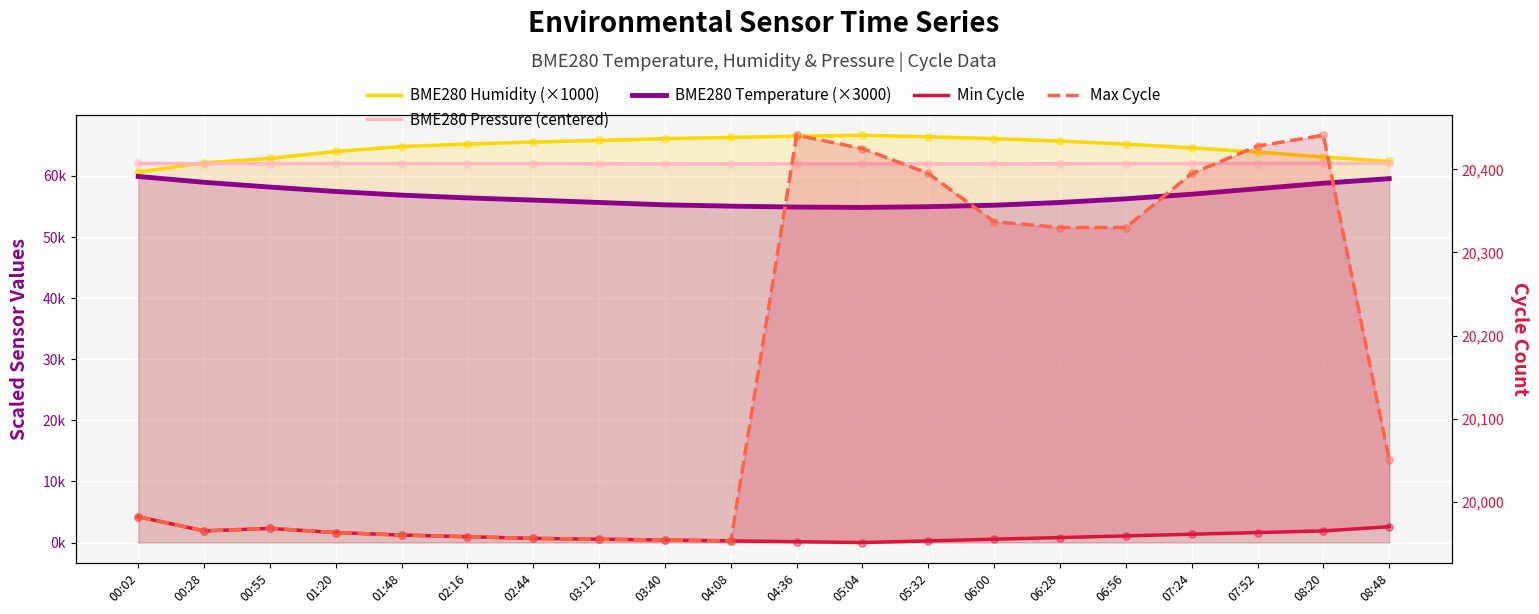

What is the total value across all series at 02:16?

223524.2